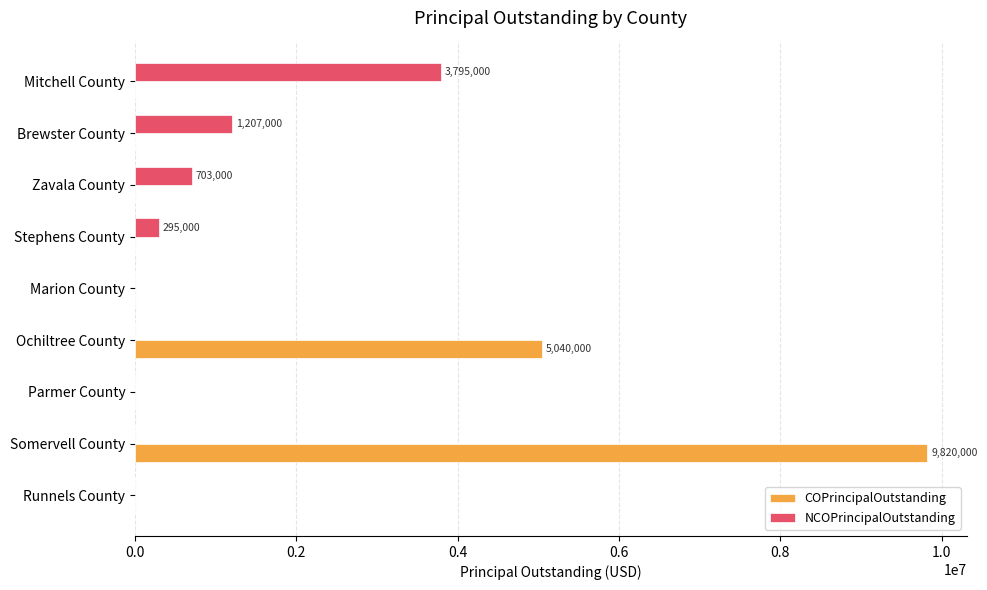

Which series has the widest spread of values?

COPrincipalOutstanding